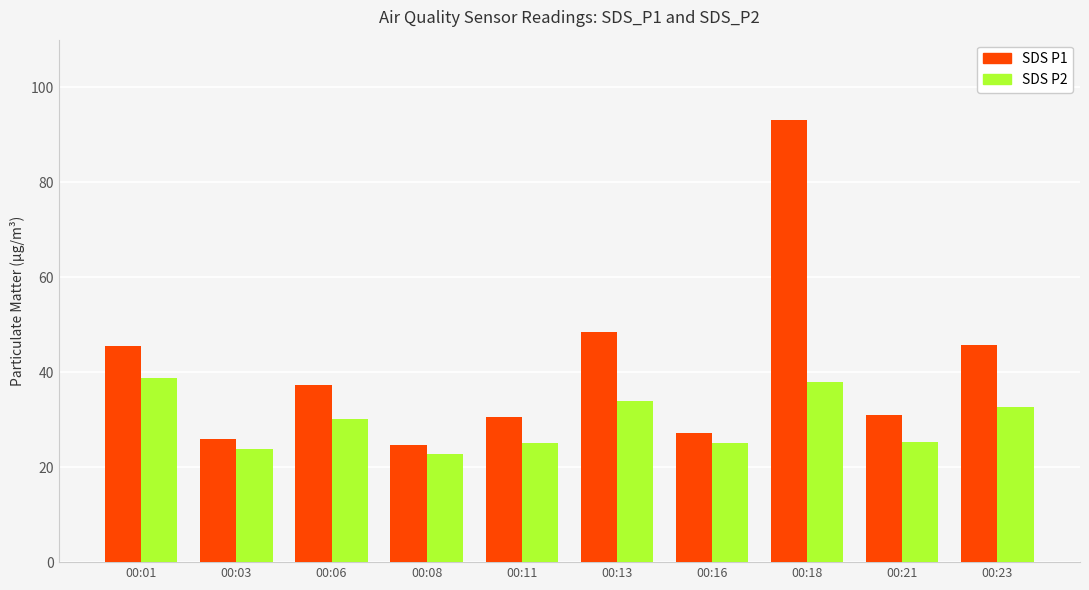

What is the minimum value shown in the chart?

22.8